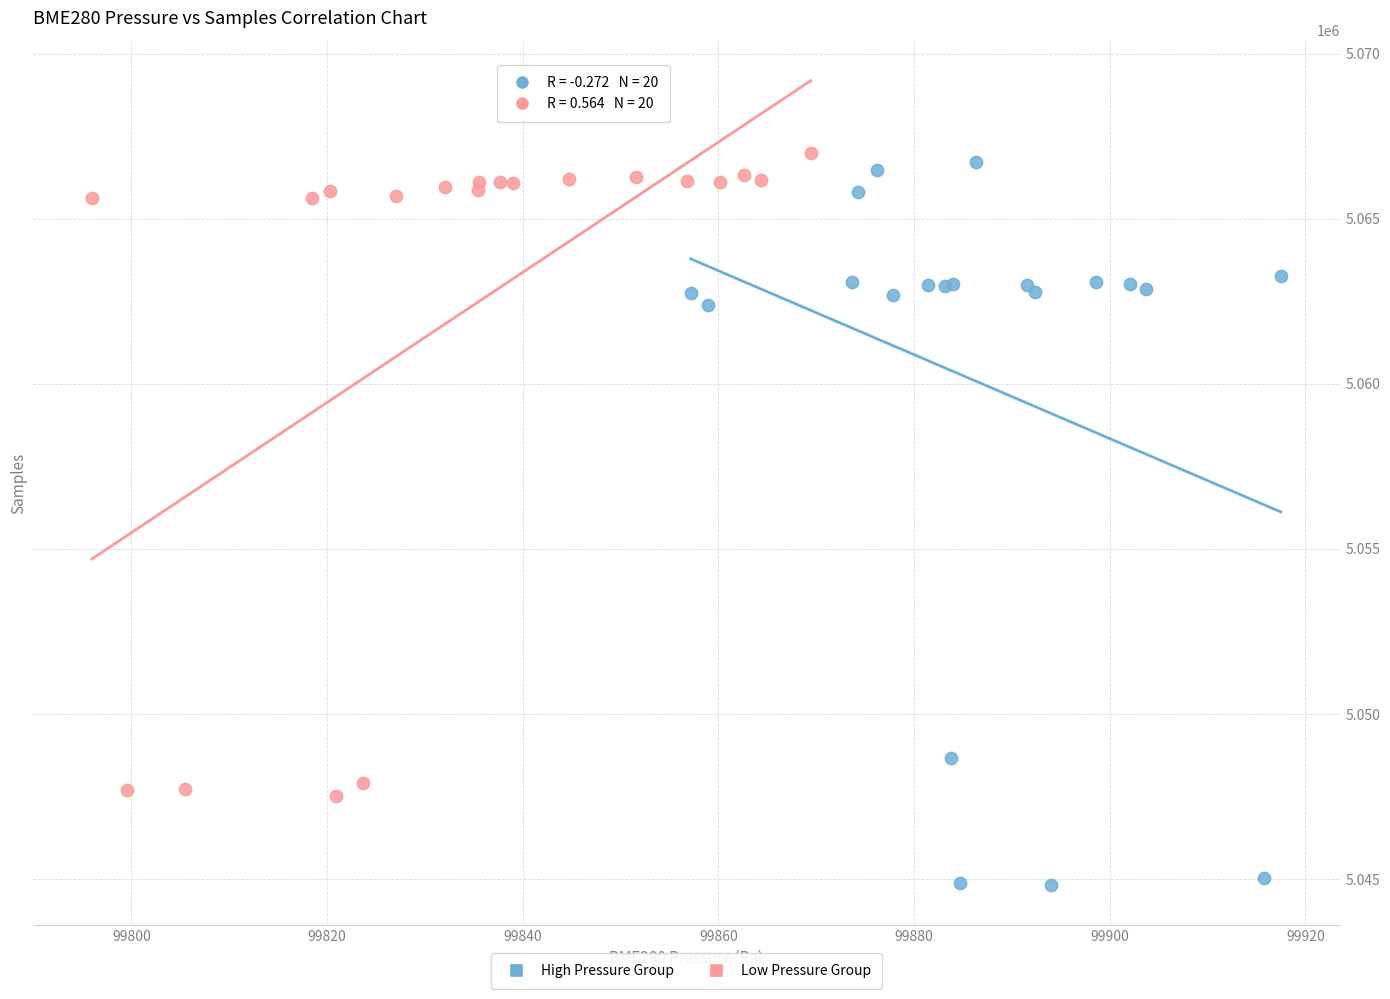

Which series reaches the minimum Y coordinate?

High Pressure Group